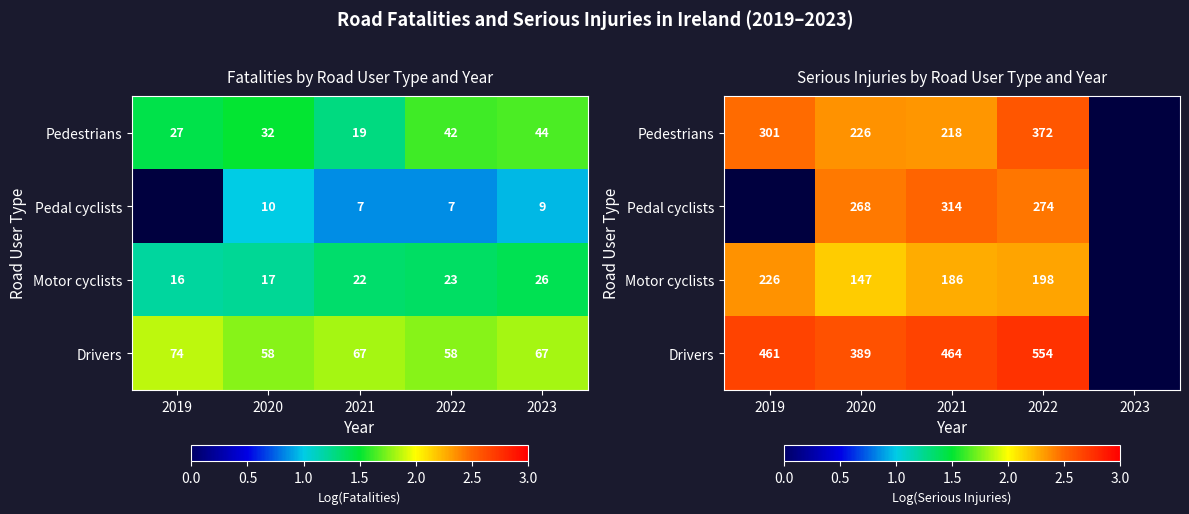

List the labels in order of Pedestrians value, largest first.

2022, 2019, 2020, 2023, 2021